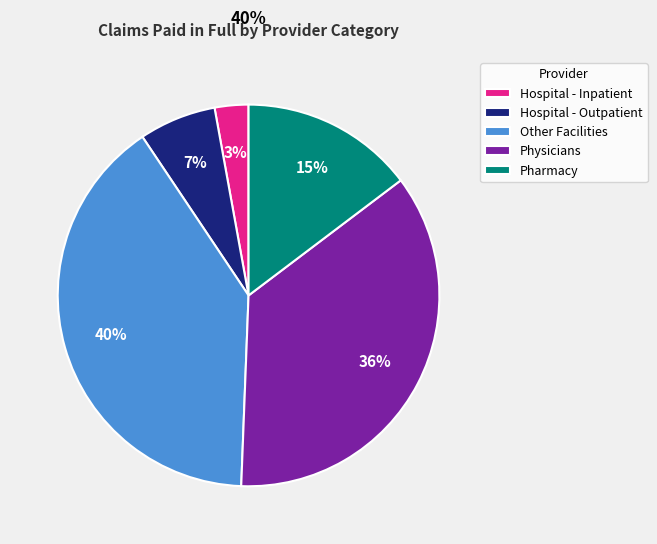

Rank the categories by value from lowest to highest.

Hospital - Inpatient, Hospital - Outpatient, Pharmacy, Physicians, Other Facilities